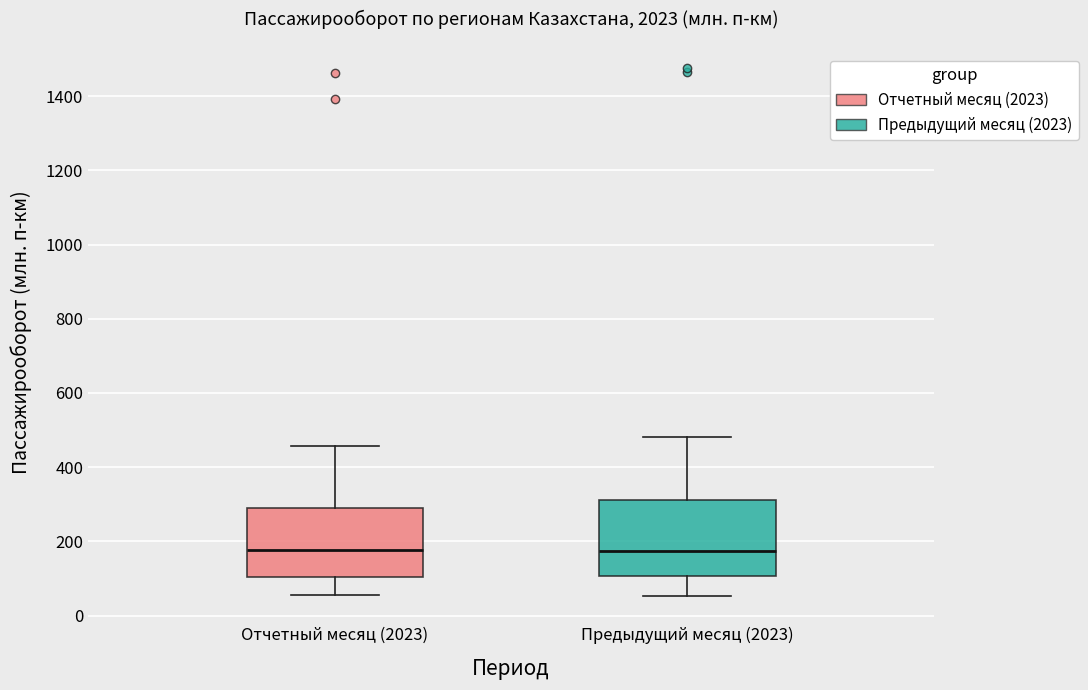

Where is the lower edge of the box for Предыдущий месяц (2023) on the y-axis? The values are not printed on the chart, so give them approximately, as read against the axis.

100